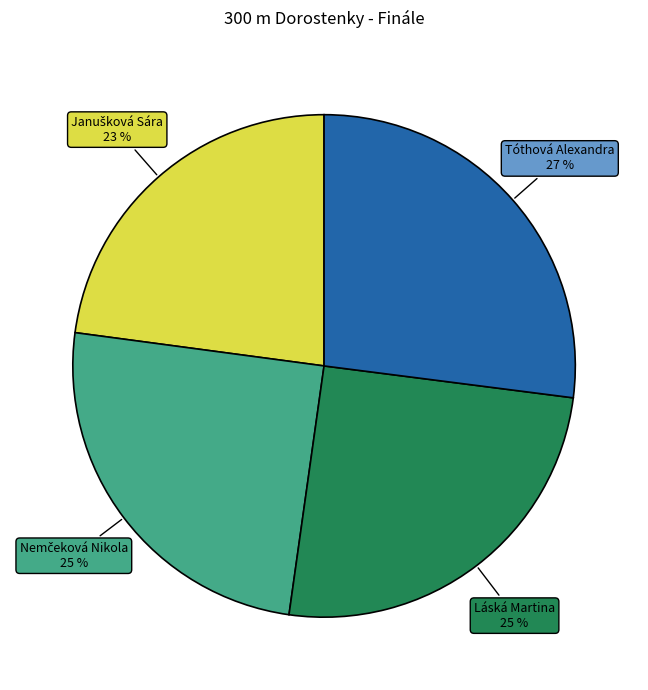

The Láská Martina slice represents 25% of the pie. True or false?

True